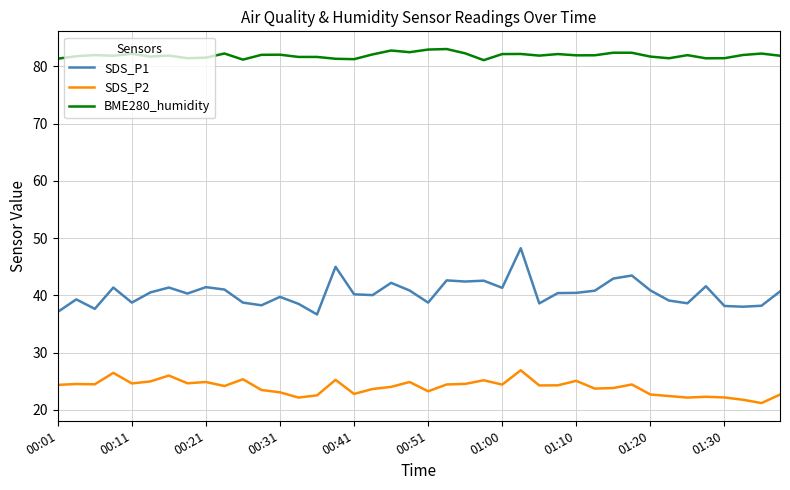

Rank the series by their maximum value, from lowest to highest.

SDS_P2, SDS_P1, BME280_humidity